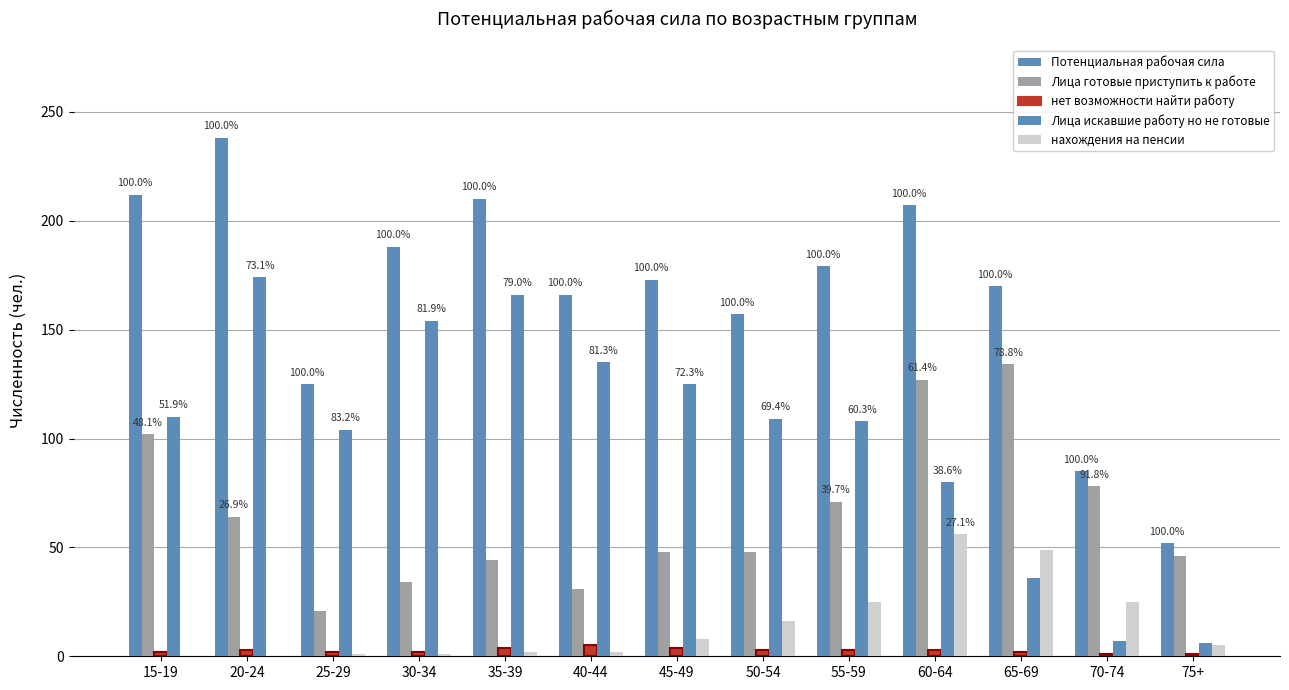

Which series changed the most between 60-64 and 65-69?

Лица искавшие работу но не готовые